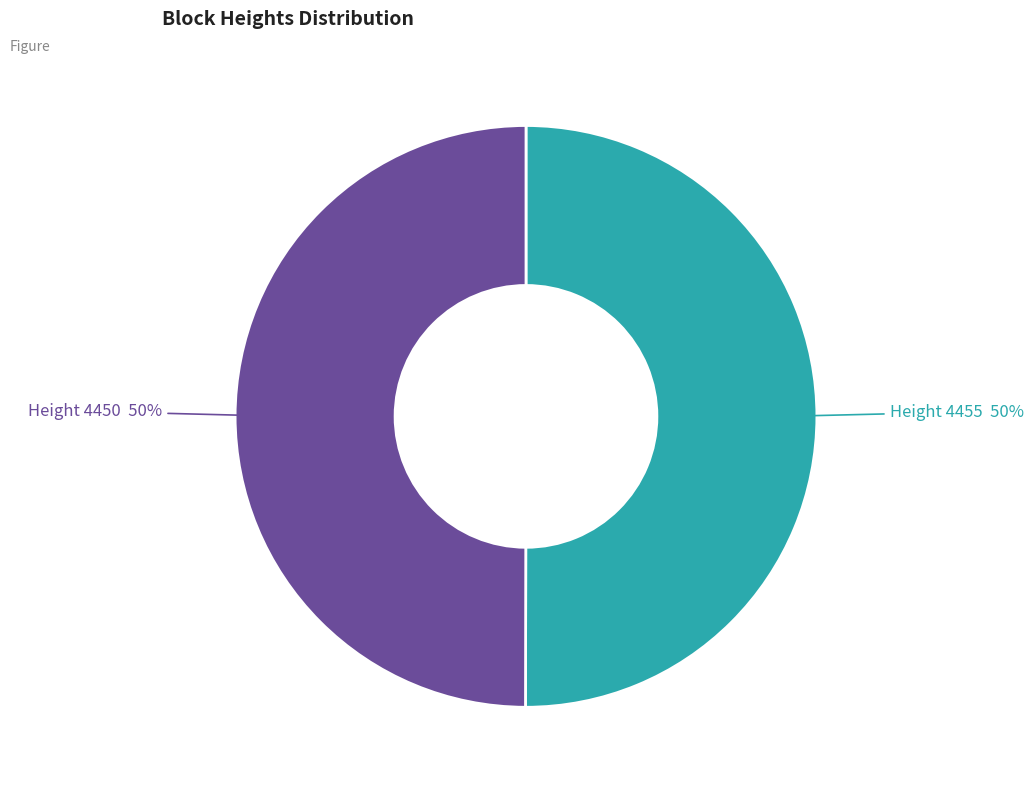

To the nearest percent, what is the average slice percentage?

50%